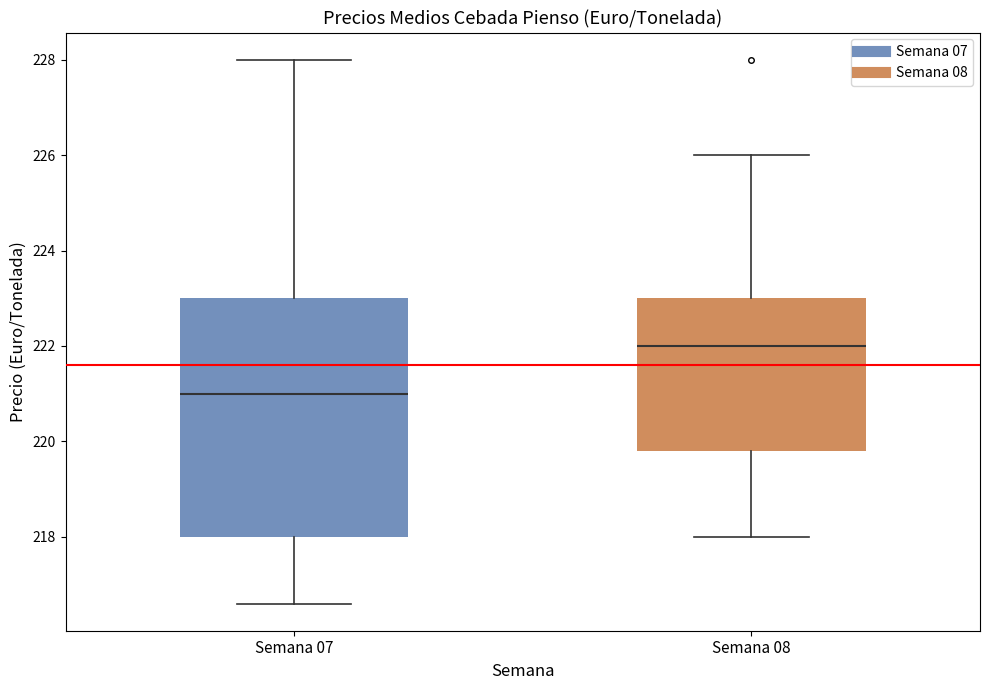

Reading left to right, read every box against the y-axis: the position of its median line, the range the box covers, and the ends of its whiskers. The values are not printed on the chart, so give them approximately, as read against the axis.

Semana 07: median 221.0, box 218.0 to 223.0, whiskers 216.6 to 228.0
Semana 08: median 222.0, box 219.8 to 223.0, whiskers 218.0 to 226.0